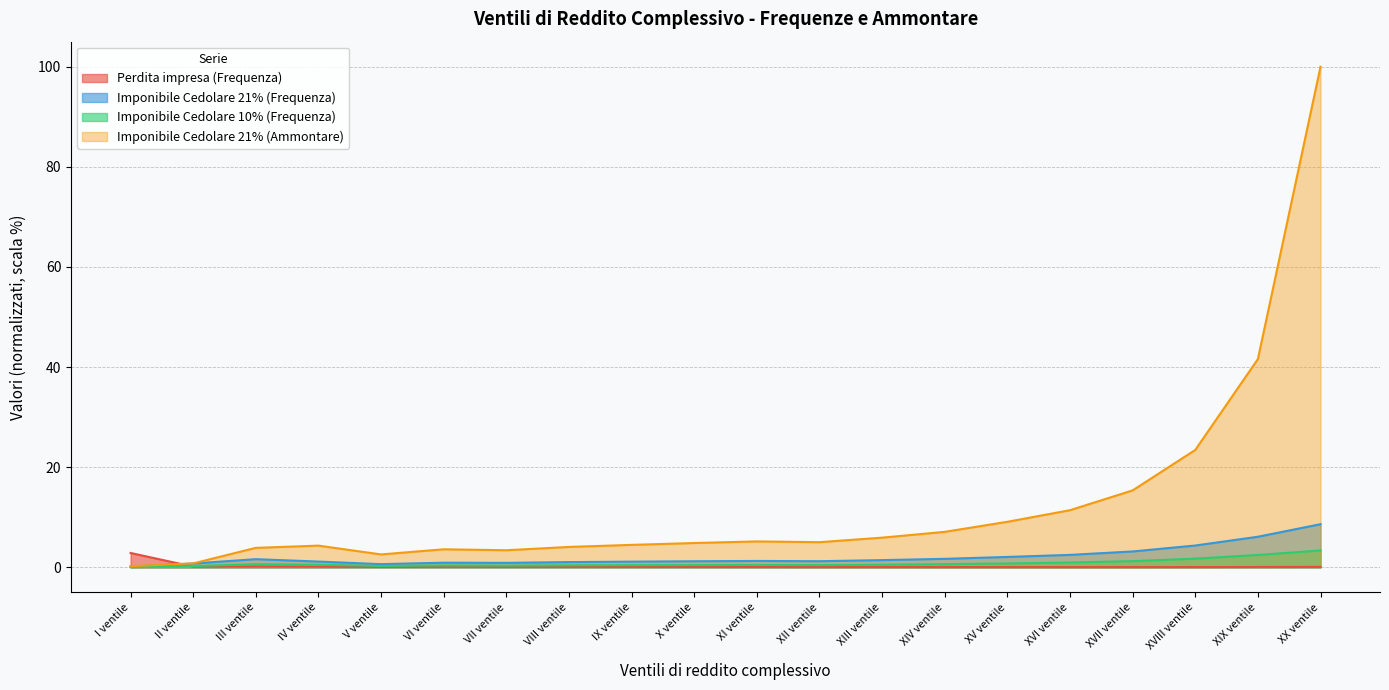

How many lines are shown in the chart?

4